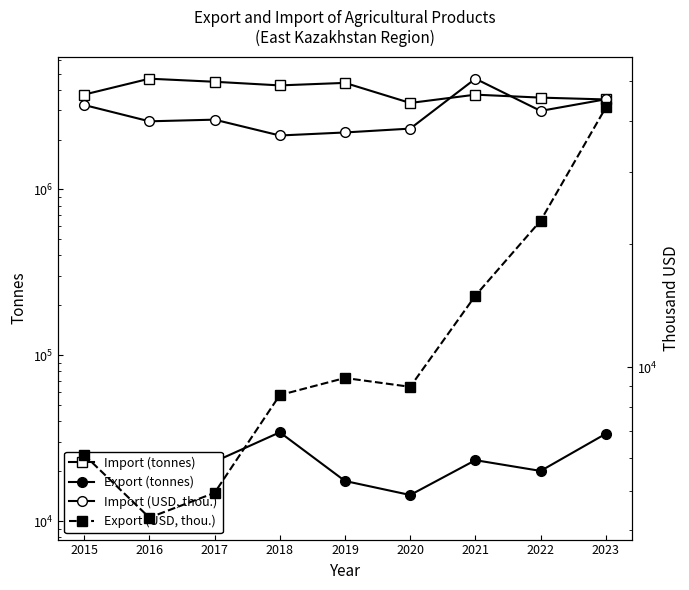

True or false: Import (tonnes) and Export (tonnes) cross at least once.

False